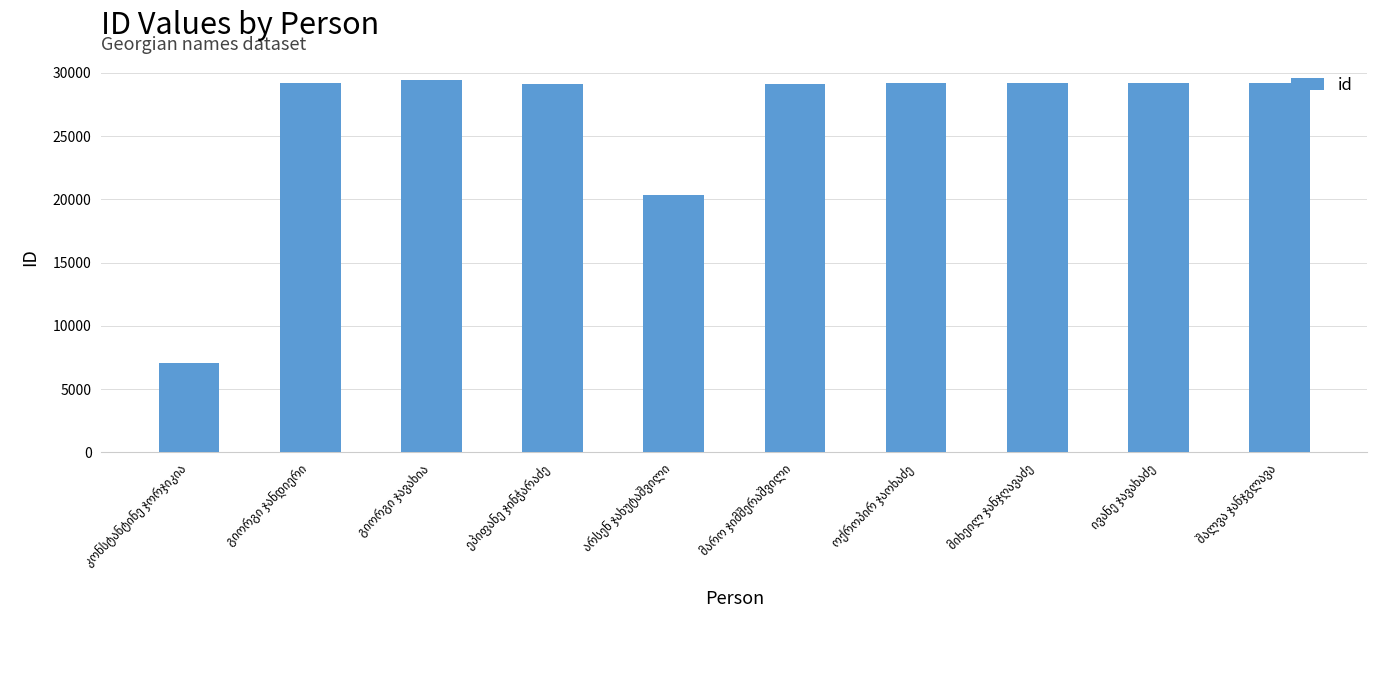

How many distinct data groups are displayed?

1